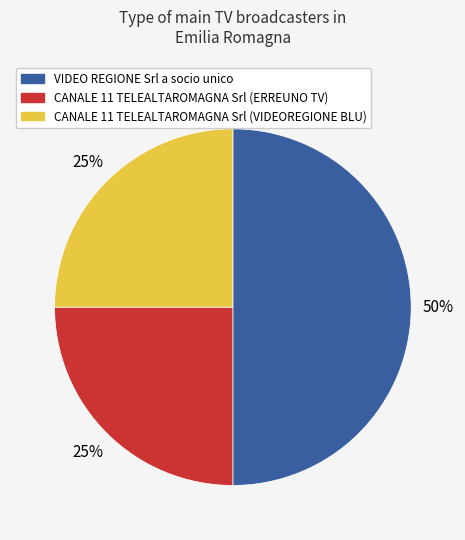

What is the largest slice in the pie chart?

VIDEO REGIONE Srl a socio unico